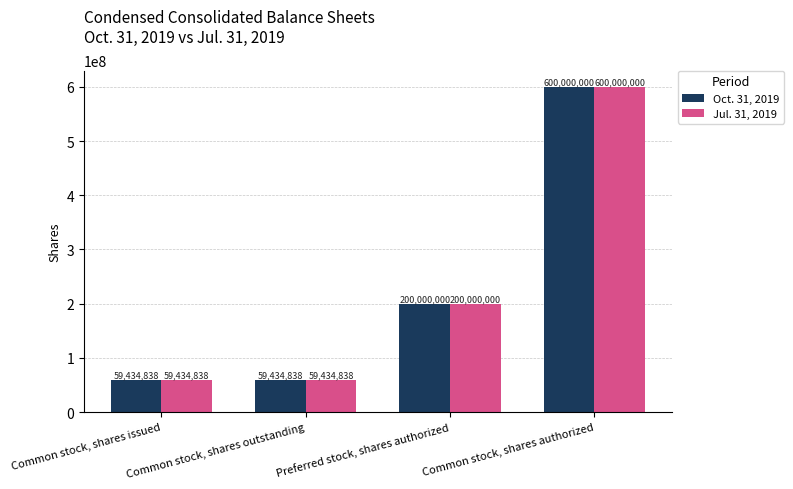

What is the label of the 3rd bar from the left?

Preferred stock, shares authorized